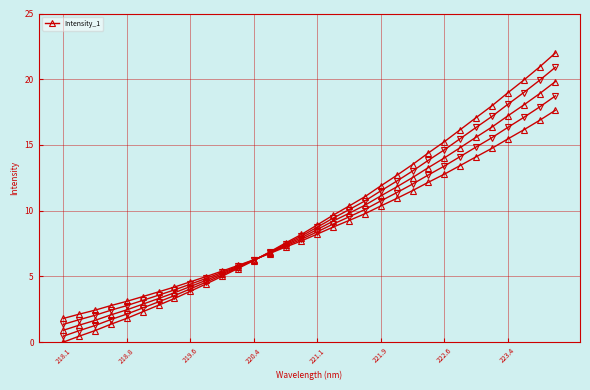

What is the change in value from 222.6 to 25?

+13.3